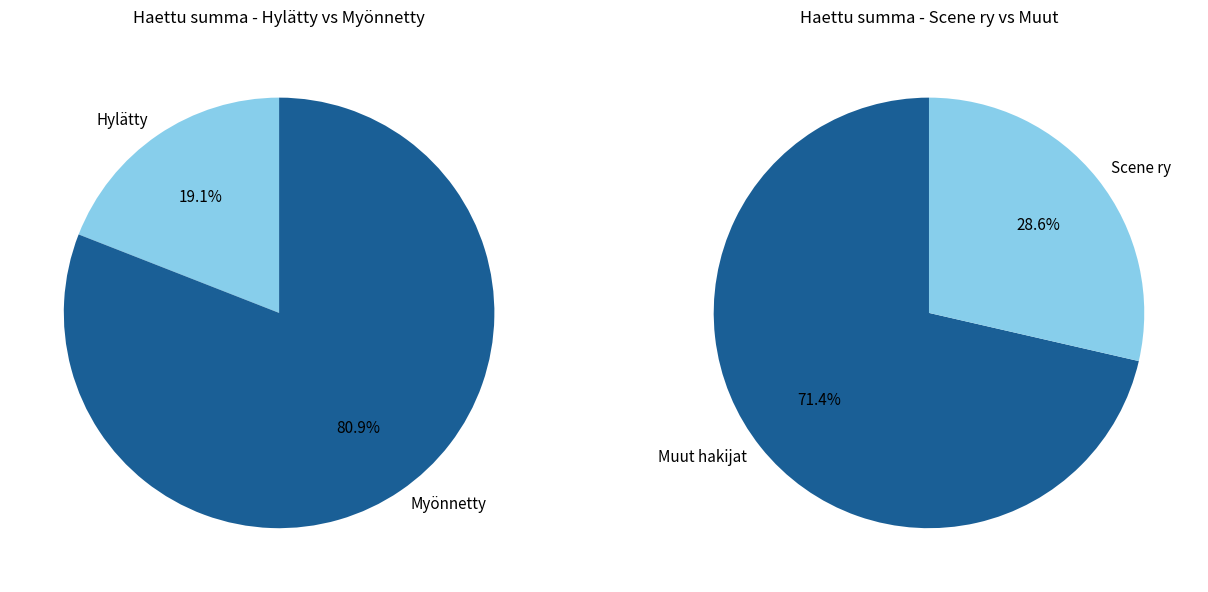

Does 6 account for over 50% of the chart?

No